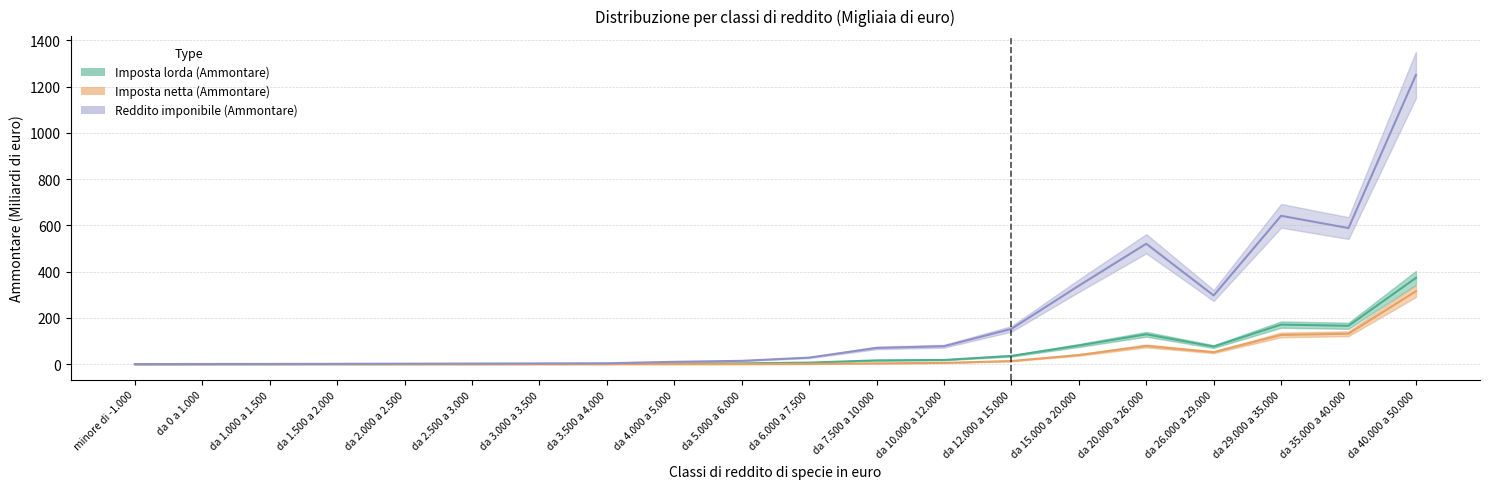

What is the spread (max minus min) of values at da 12.000 a 15.000?

138.9